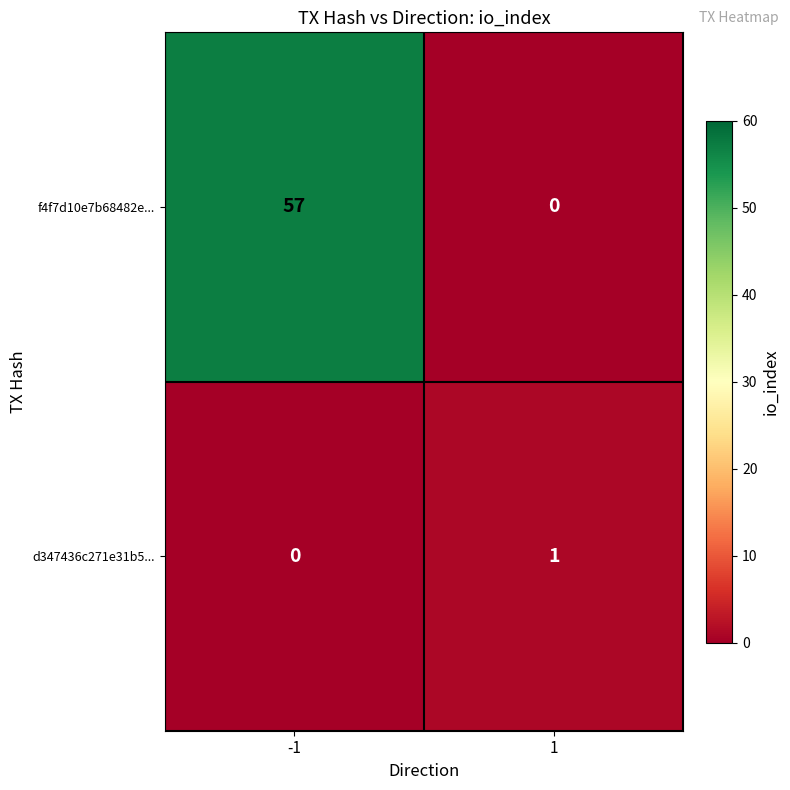

True or false: d347436c271e31b5... has a value of 1 at 1.

True